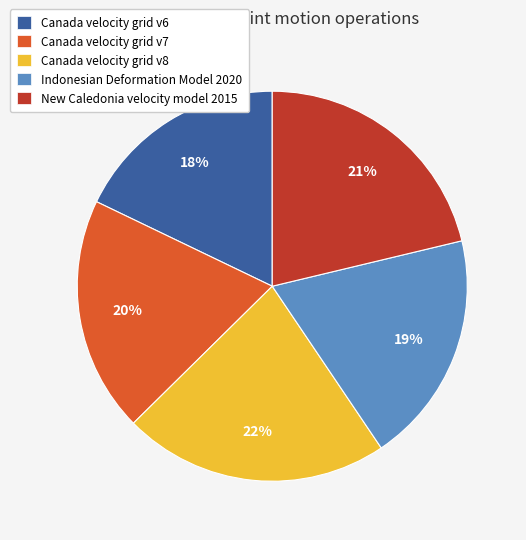

To the nearest percent, what is the difference between the New Caledonia velocity model 2015 and Canada velocity grid v8 slice percentages?

1%